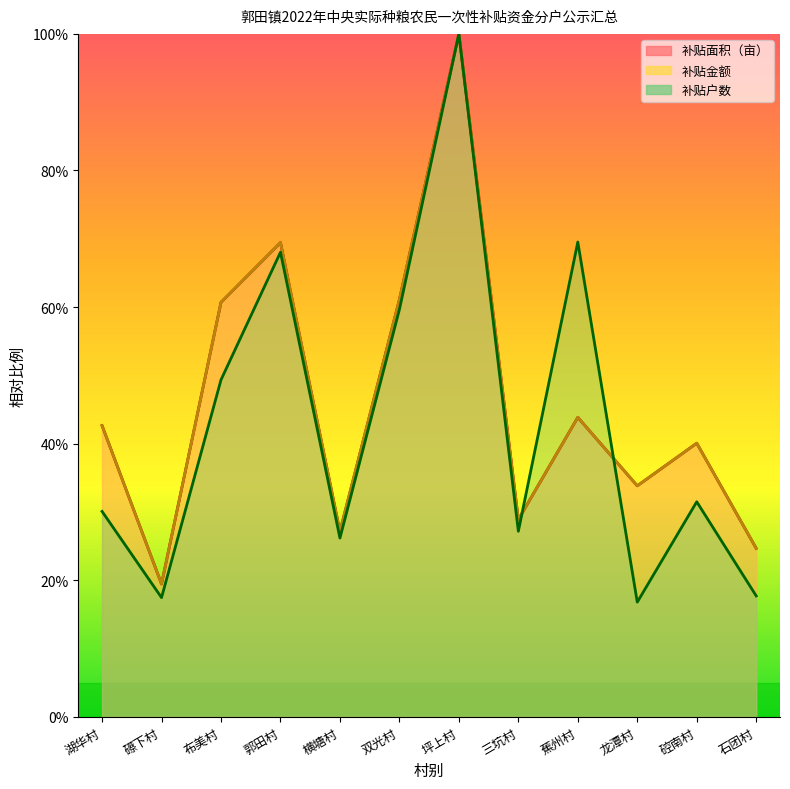

Does the chart have visible grid lines?

No